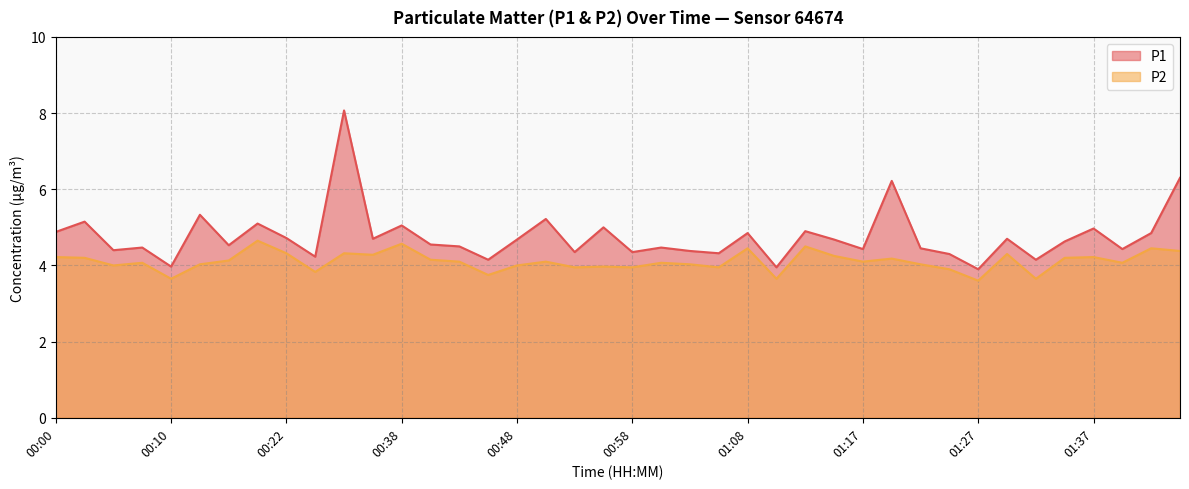

What is the average value of the P2 series?

4.1